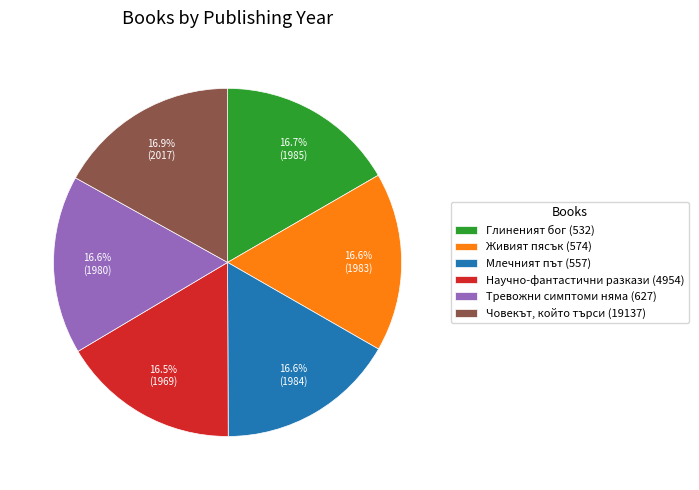

Is there any slice that represents more than half of the pie?

No